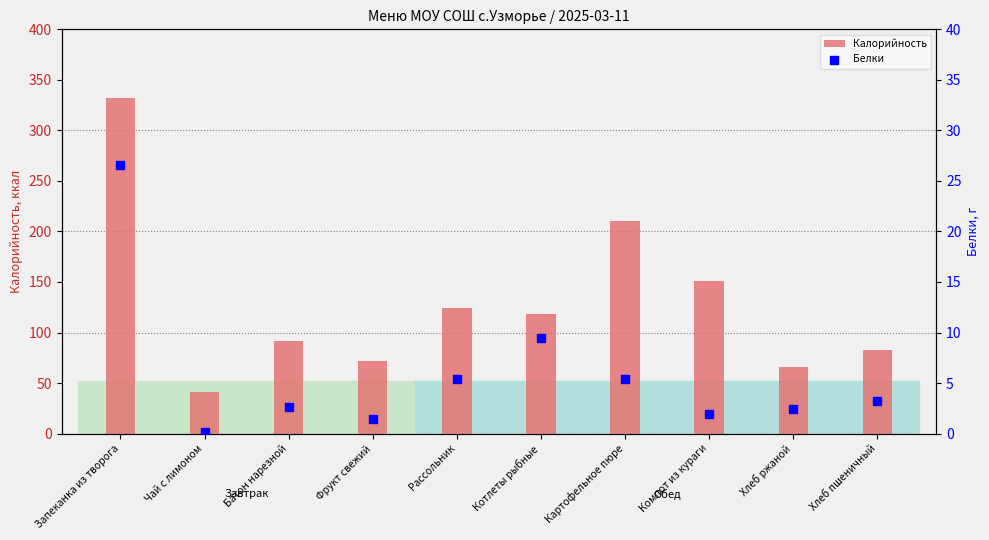

Which series contains the lowest Y value?

Белки